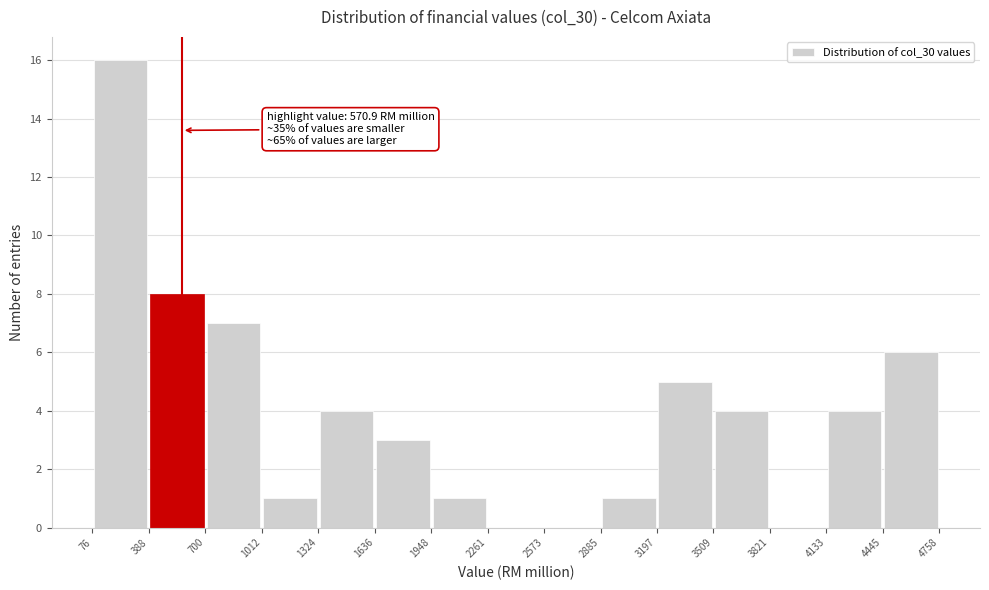

Over which range of the x-axis is the bar tallest?

76 to 388